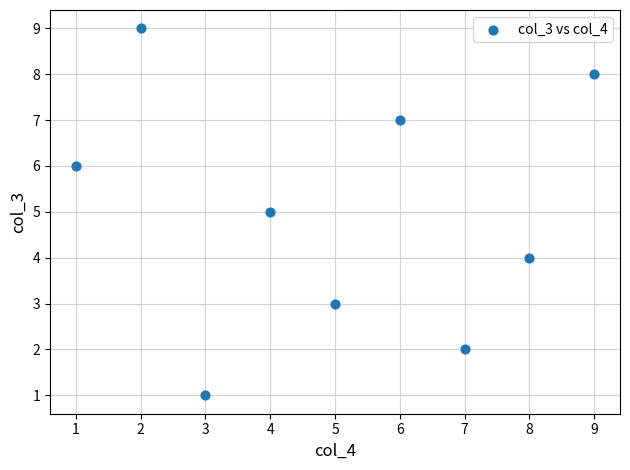

What is the range of X values (max minus min)?

8